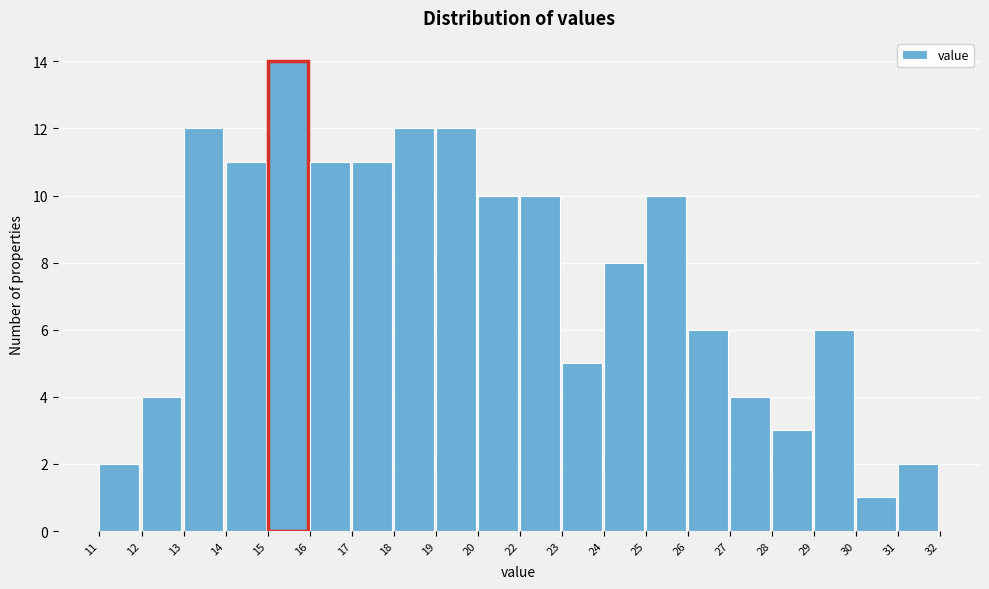

Reading left to right, list all the values displayed in this chart.

11=2	12=4	13=12	14=11	15=14	16=11	17=11	18=12	19=12	20=10	22=10	23=5	24=8	25=10	26=6	27=4	28=3	29=6	30=1	31=2